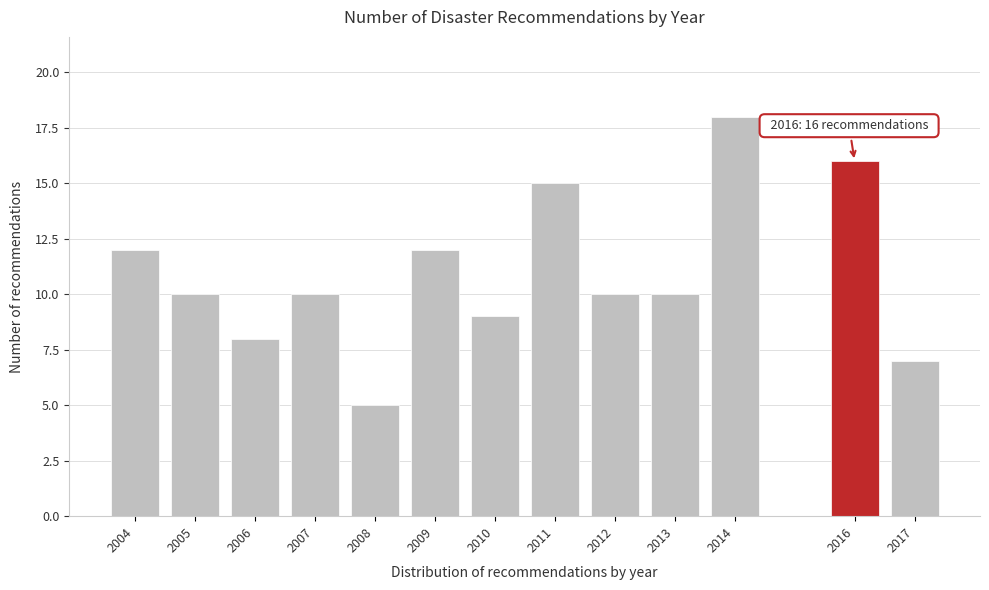

Reading left to right, list all the values displayed in this chart.

12	10	8	10	5	12	9	15	10	10	18	16	7